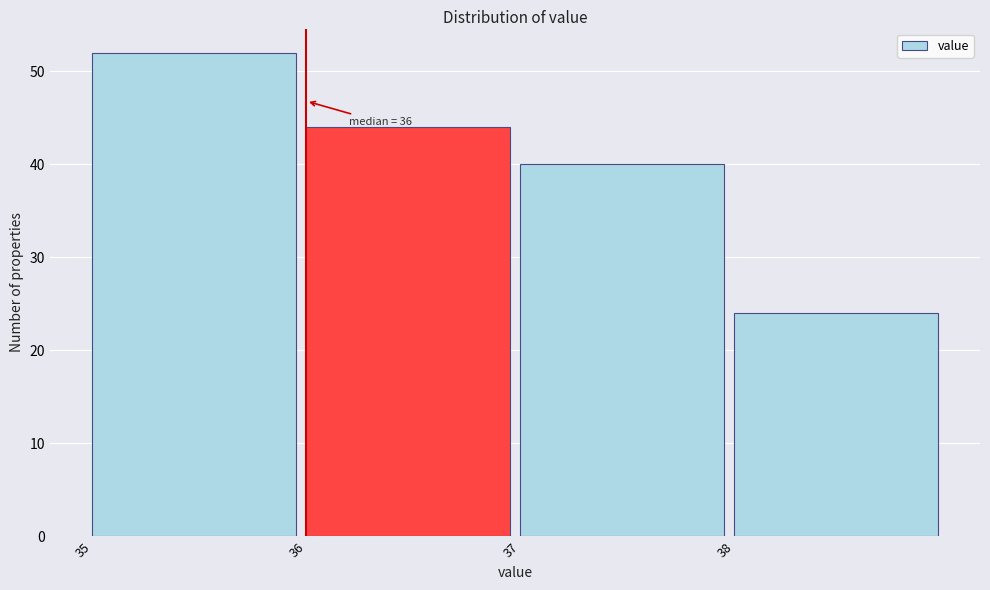

Which range on the x-axis has the tallest bar?

35 to 36